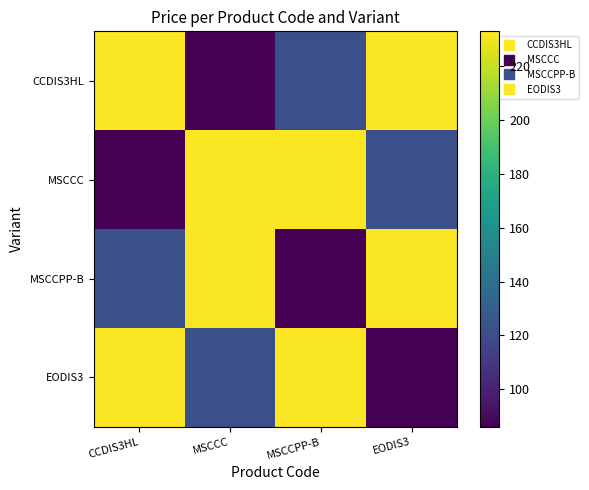

At how many categories does at least one series exceed 168?

4